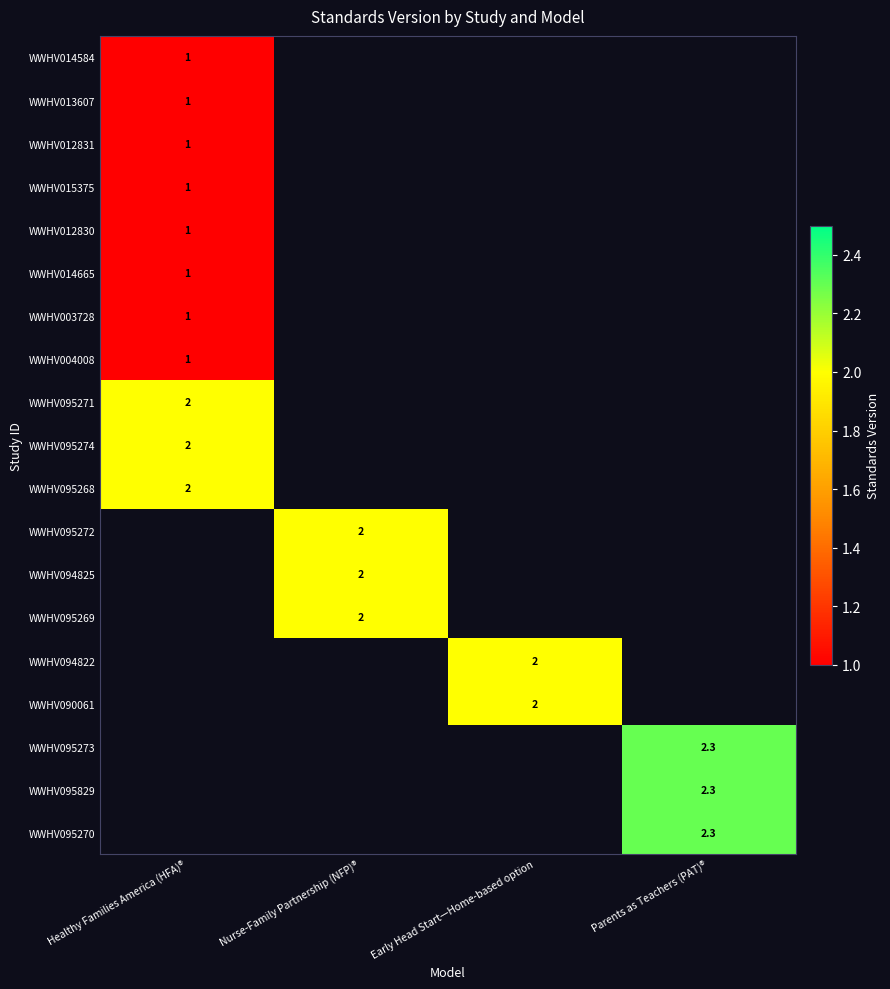

Is it true that WWHV095269 equals 3.0 at Nurse-Family Partnership (NFP)®?

False